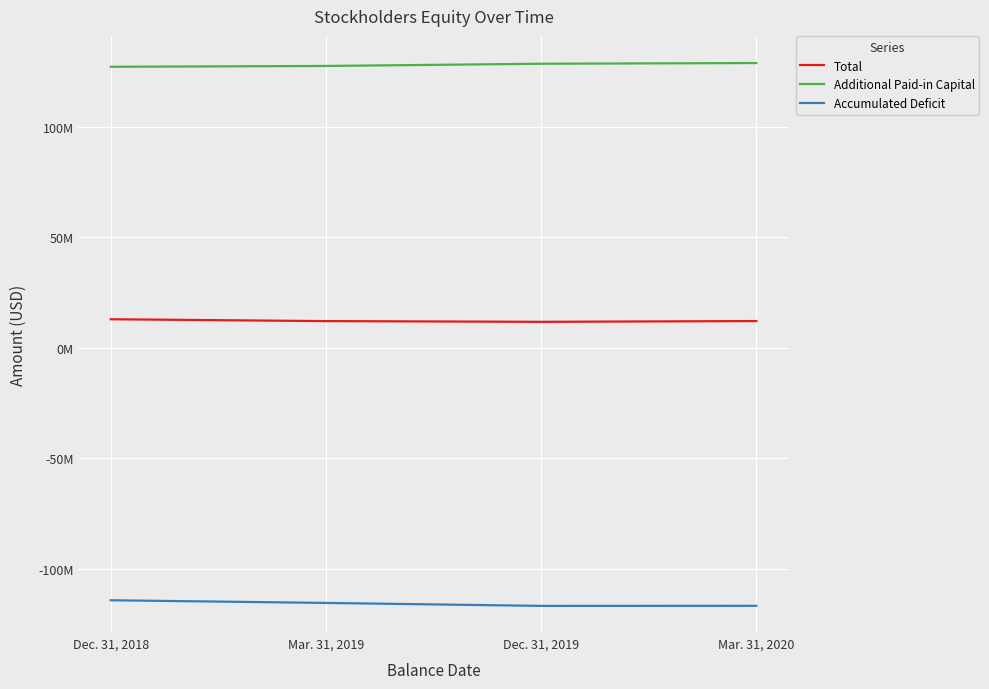

At which category does Total reach its first local valley?

Dec. 31, 2019